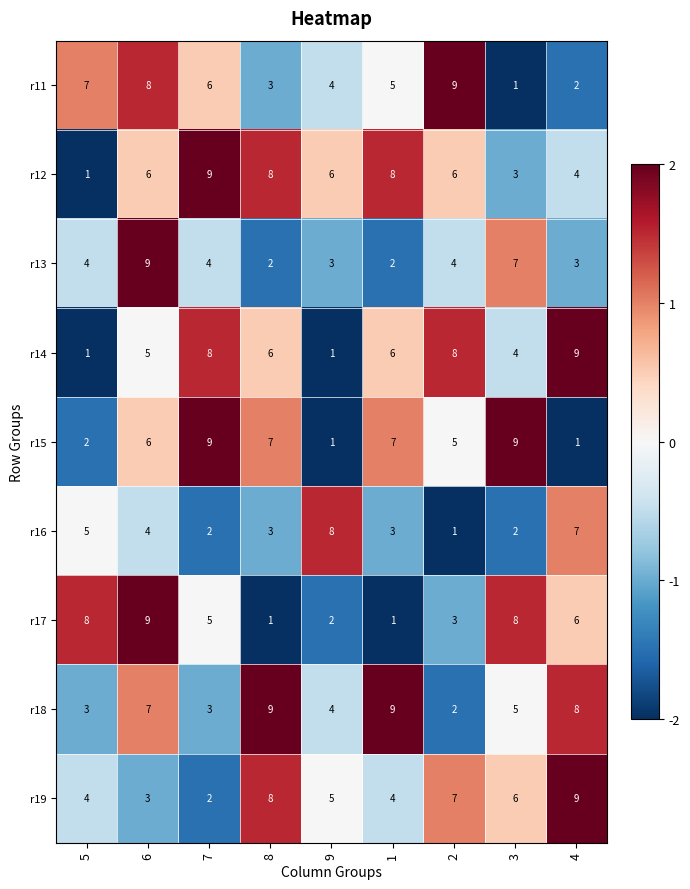

How many series are shown in this chart?

9